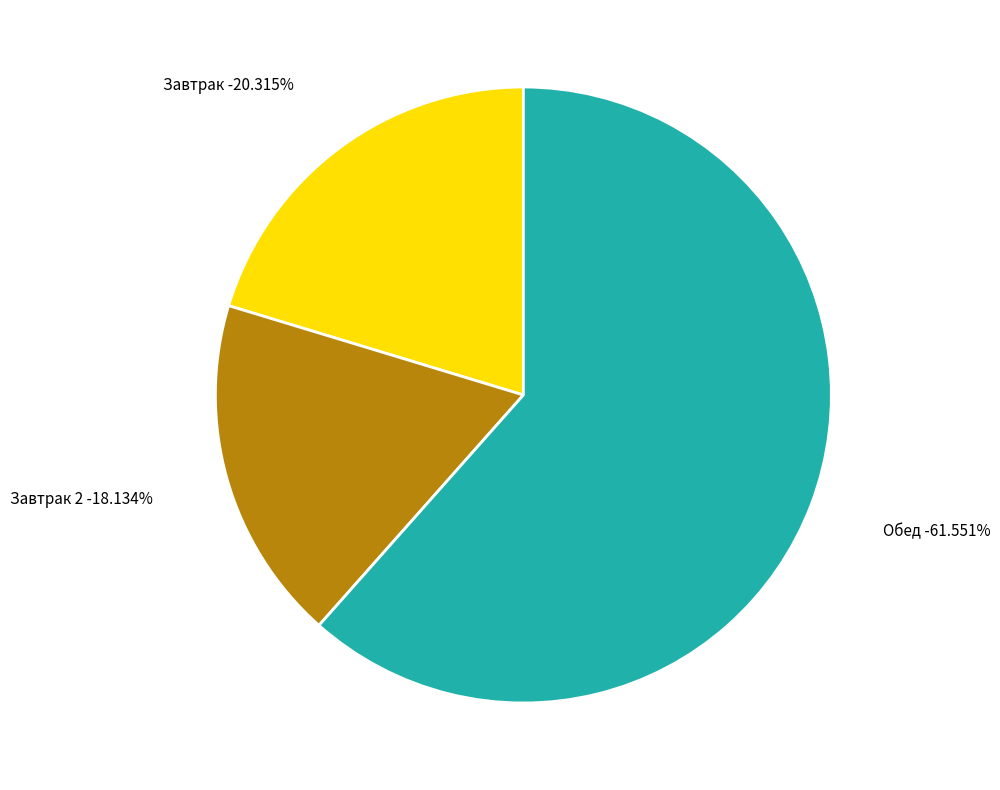

Is there any slice that represents more than half of the pie?

Yes